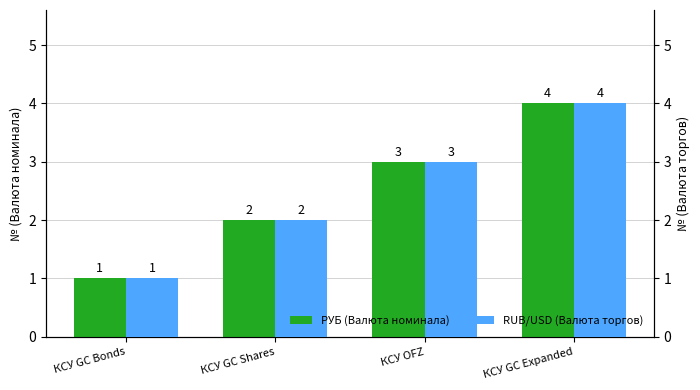

What is the difference between the РУБ (Валюта номинала) values at КСУ GC Bonds and КСУ GC Shares?

1